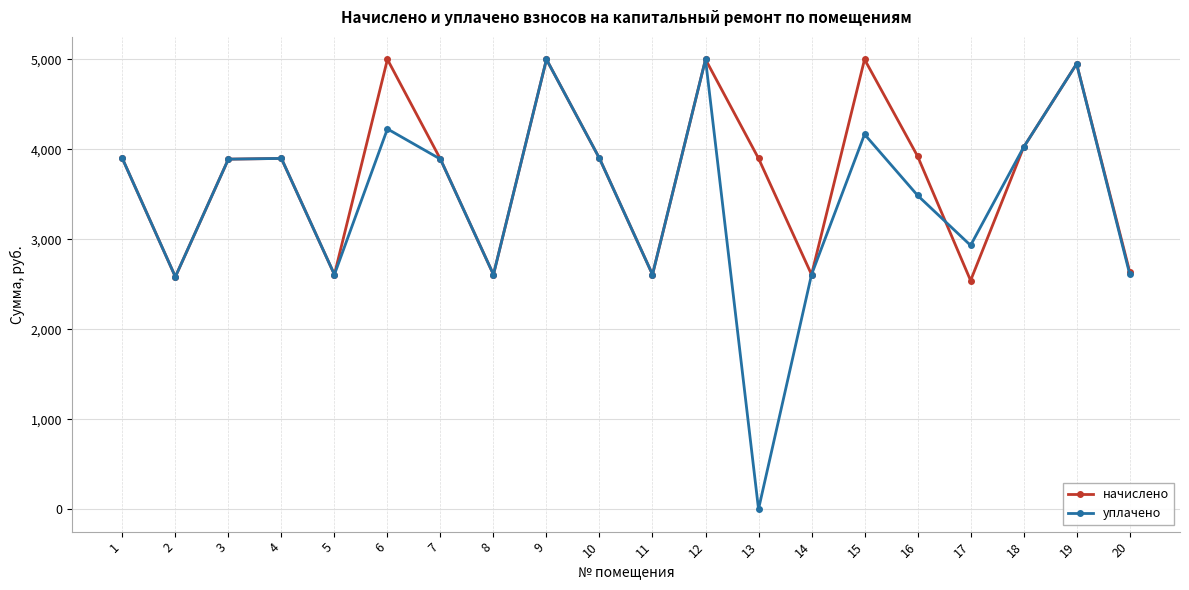

What is the value of the уплачено point at the 5th from the left?

2608.2